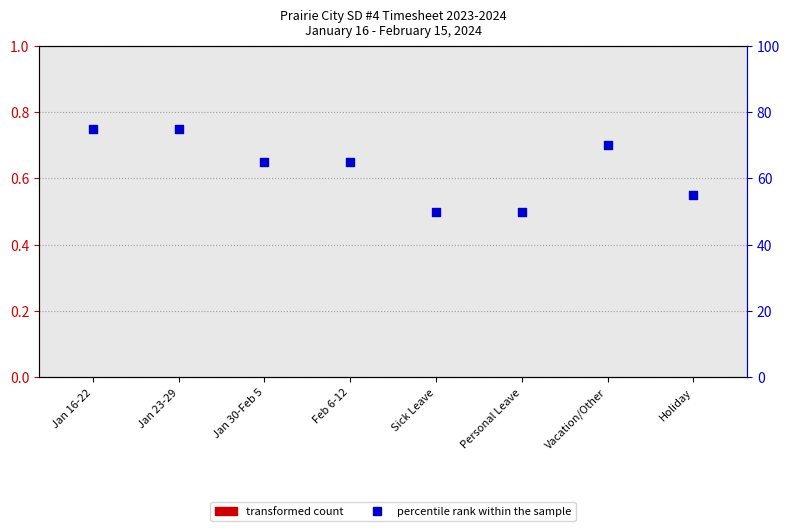

Which series reaches the maximum Y coordinate?

percentile rank within the sample